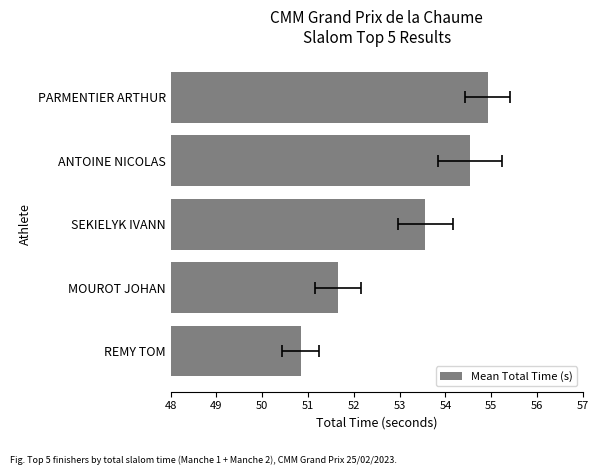

Count the number of categories in the chart.

5